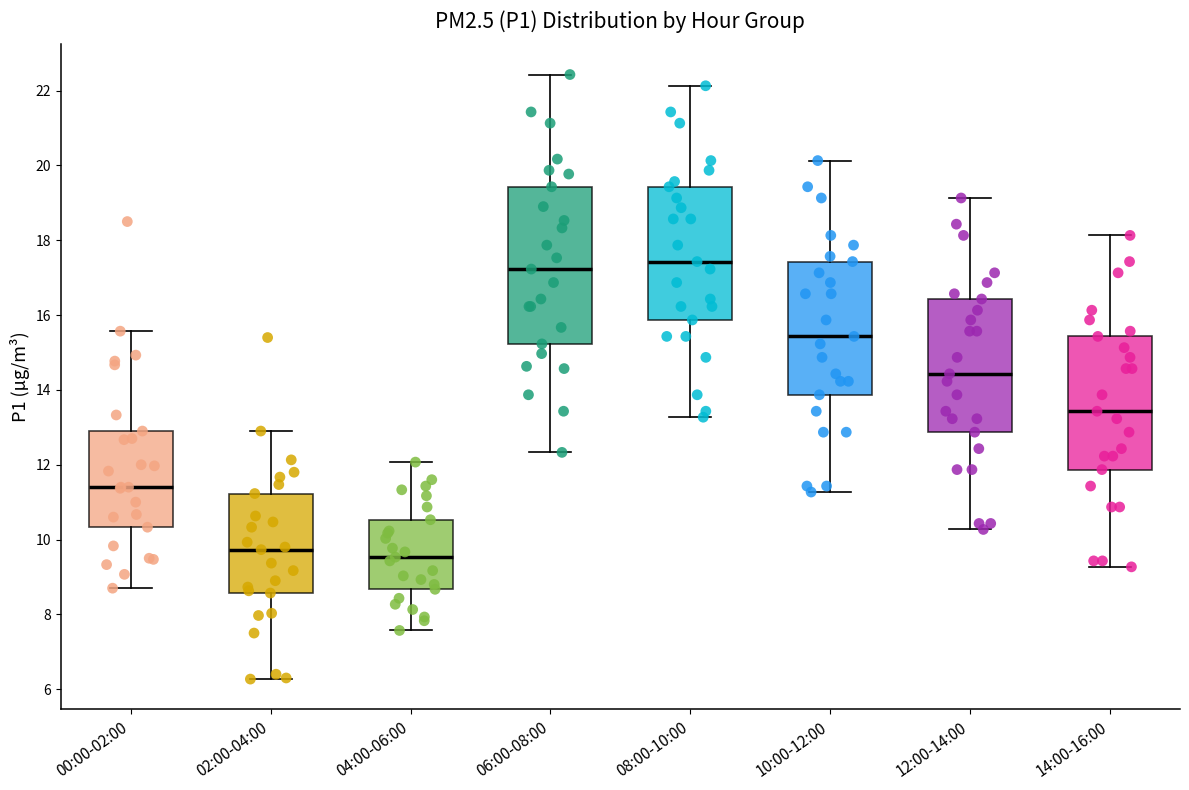

Where is the upper edge of the box for 14:00-16:00 on the y-axis? The values are not printed on the chart, so give them approximately, as read against the axis.

15.4